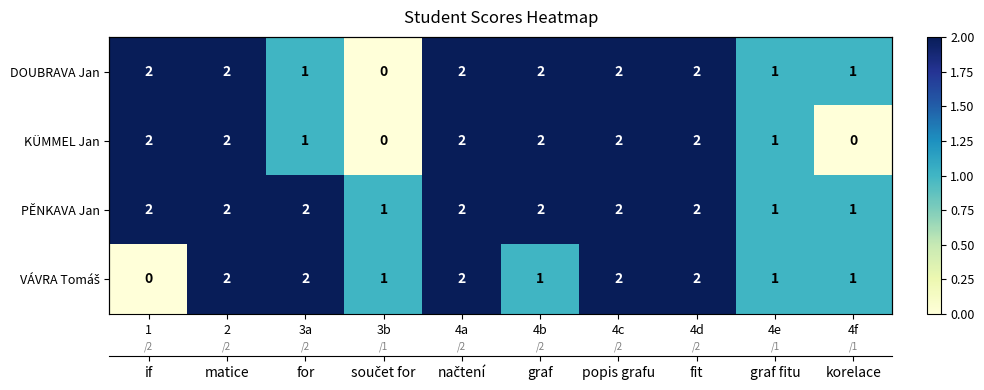

How many series are shown in this chart?

4